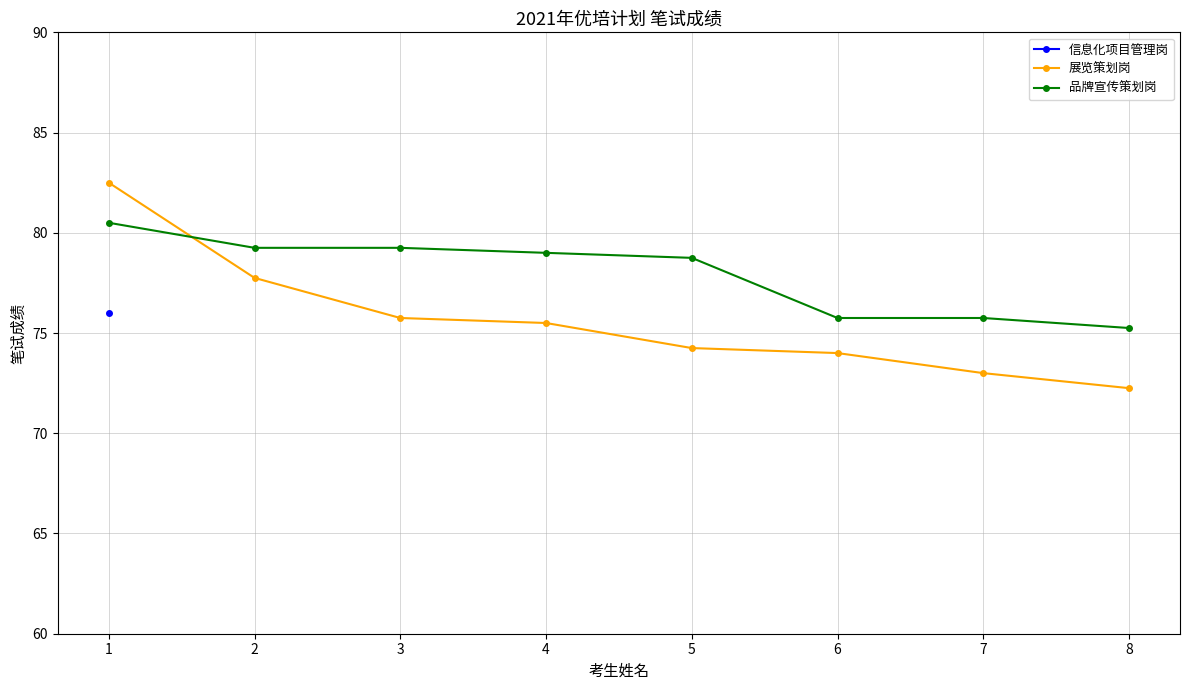

How many data points in 品牌宣传策划岗 are less than 79?

4